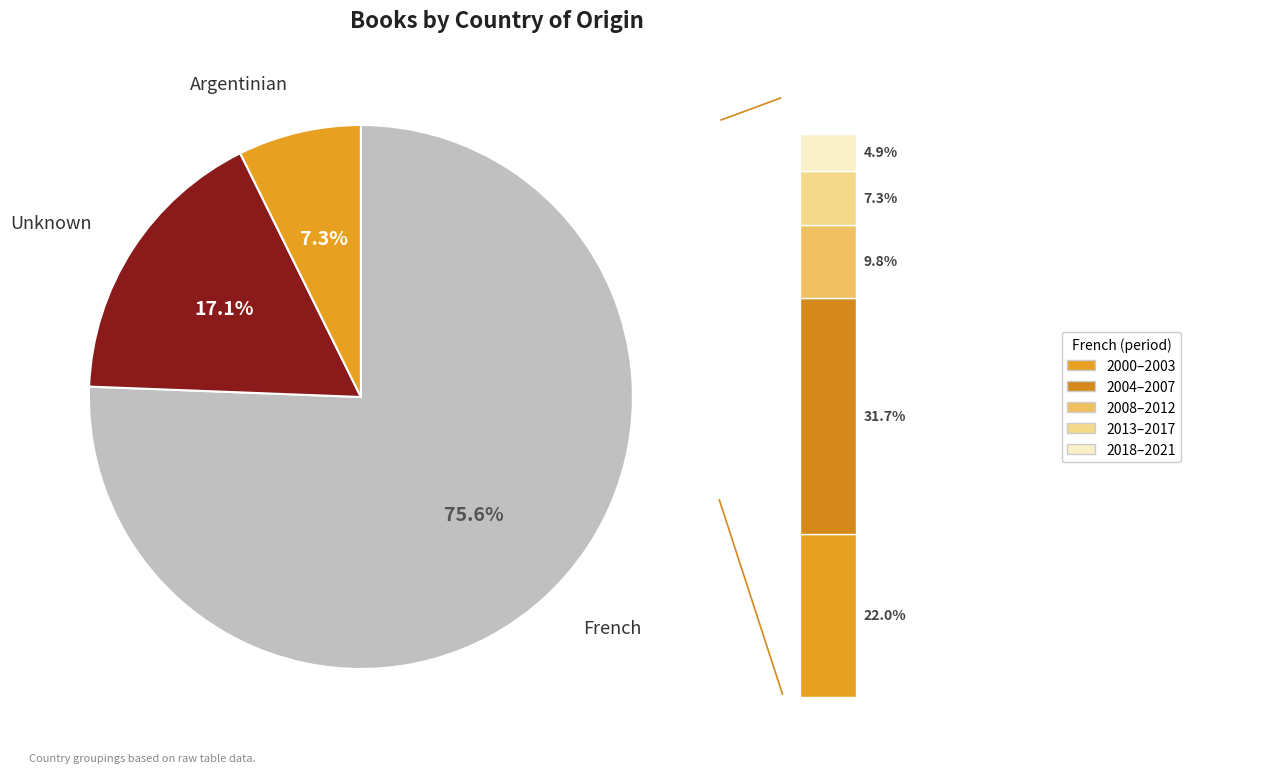

What percentage is the French slice, to the nearest percent?

76%